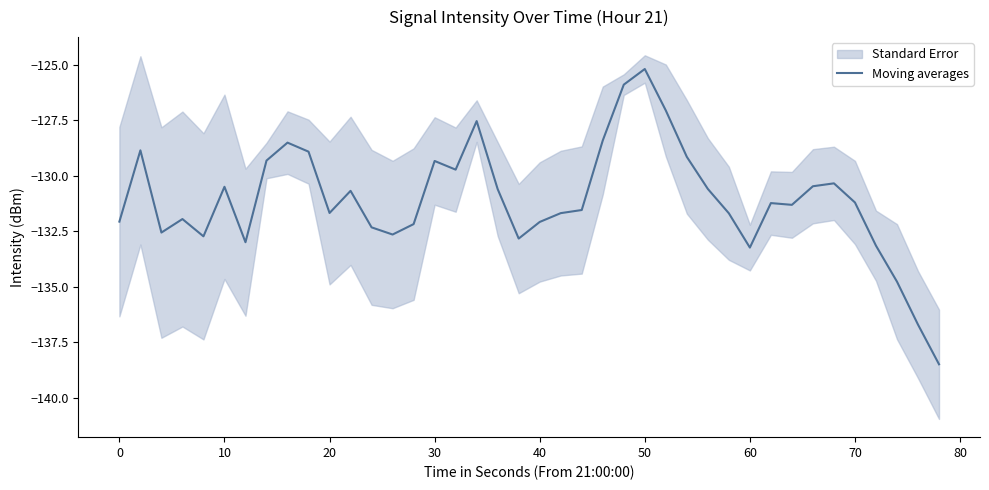

Reading left to right, list all the values displayed in this chart.

-132.1	-128.9	-132.6	-132.0	-132.7	-130.5	-133.0	-129.3	-128.5	-128.9	-131.7	-130.7	-132.3	-132.6	-132.2	-129.3	-129.7	-127.5	-130.6	-132.8	-132.1	-131.7	-131.5	-128.4	-125.9	-125.2	-127.1	-129.2	-130.6	-131.7	-133.2	-131.2	-131.3	-130.5	-130.3	-131.2	-133.2	-134.8	-136.7	-138.5